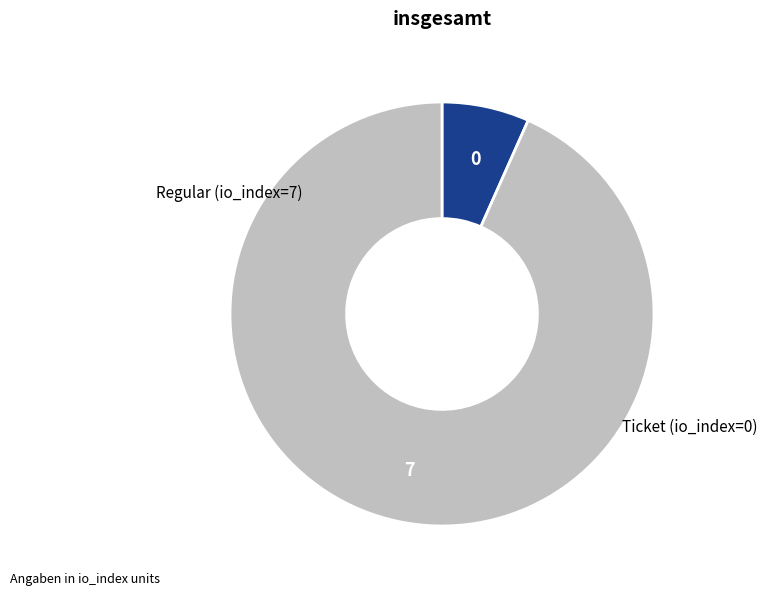

Does any single category account for the majority?

Yes